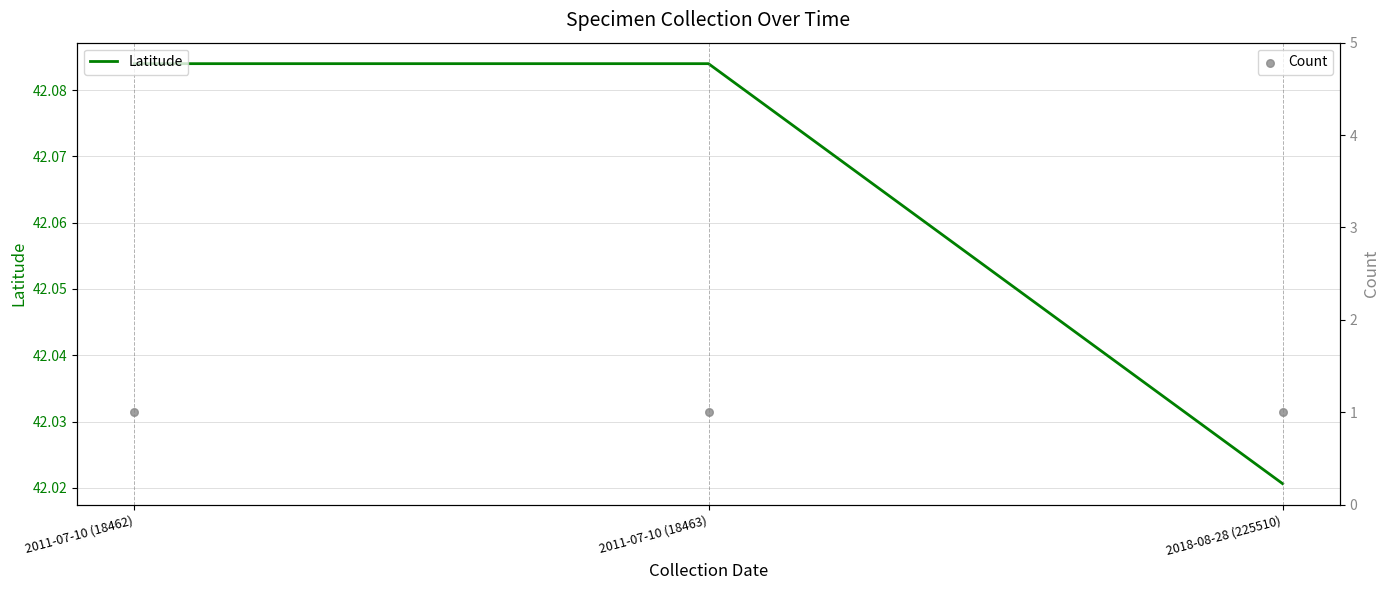

Which series contains the highest Y value?

Latitude